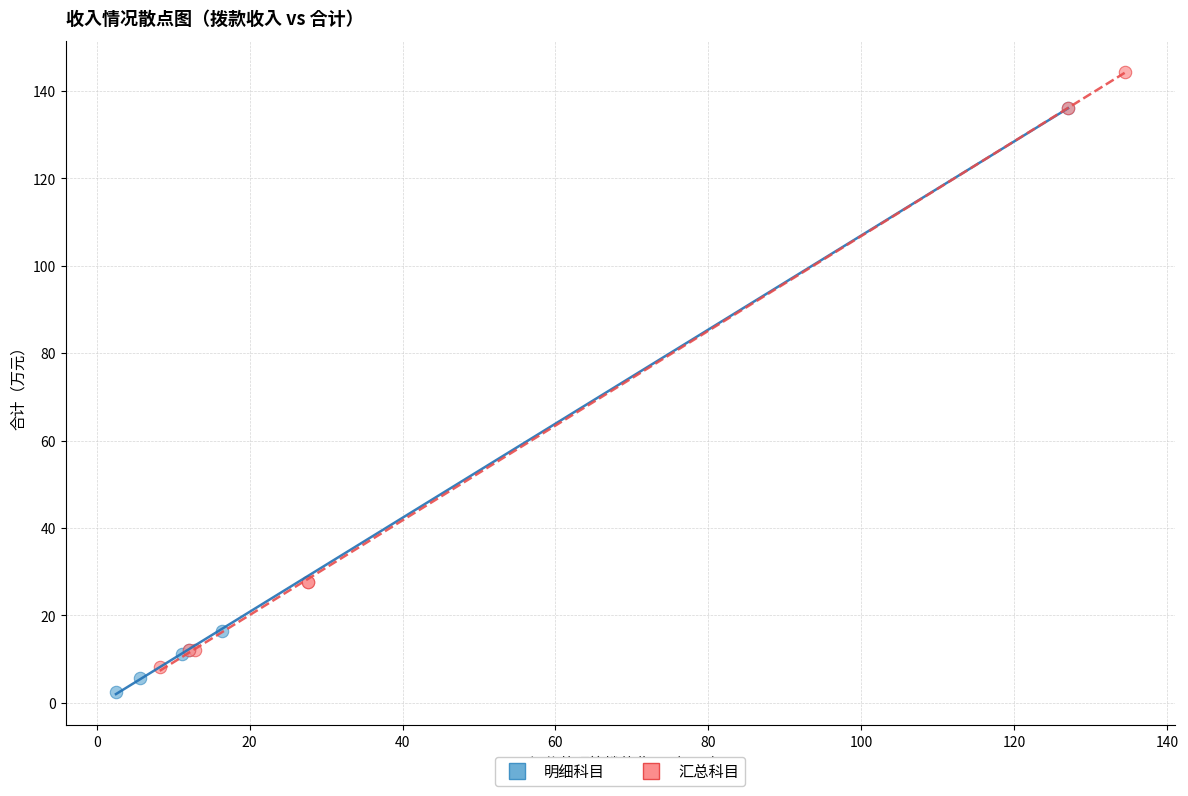

What are all the series names shown in the legend?

明细科目, 汇总科目